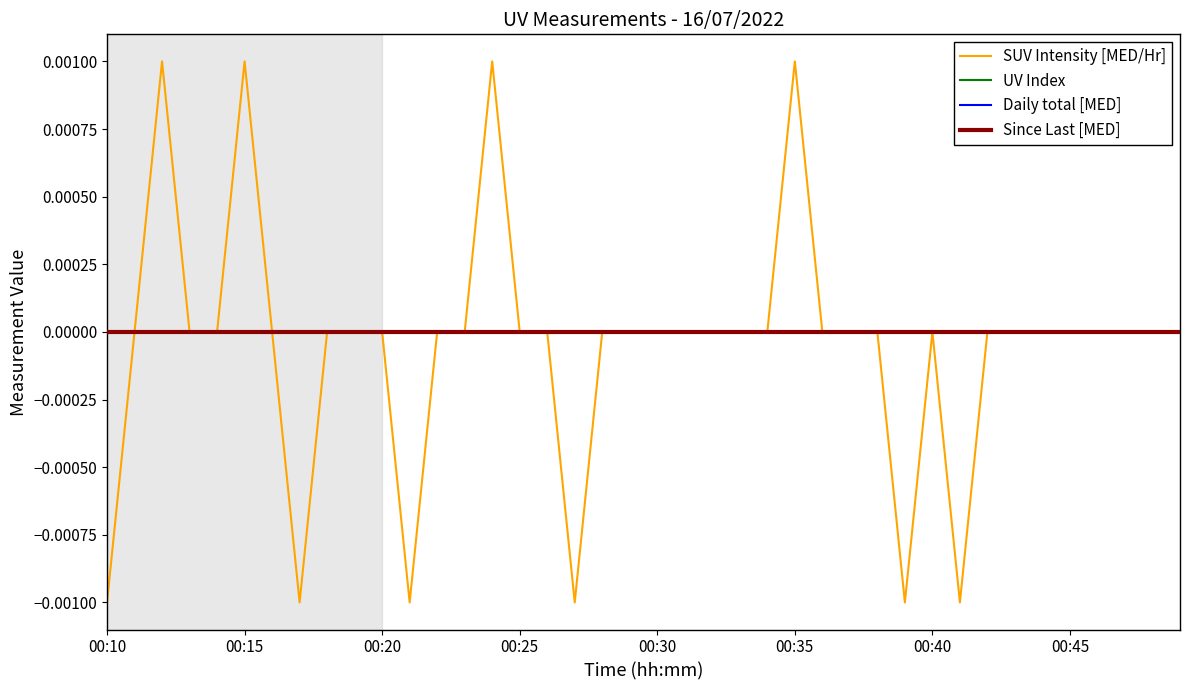

At which label is UV Index closest to 0?

00:10